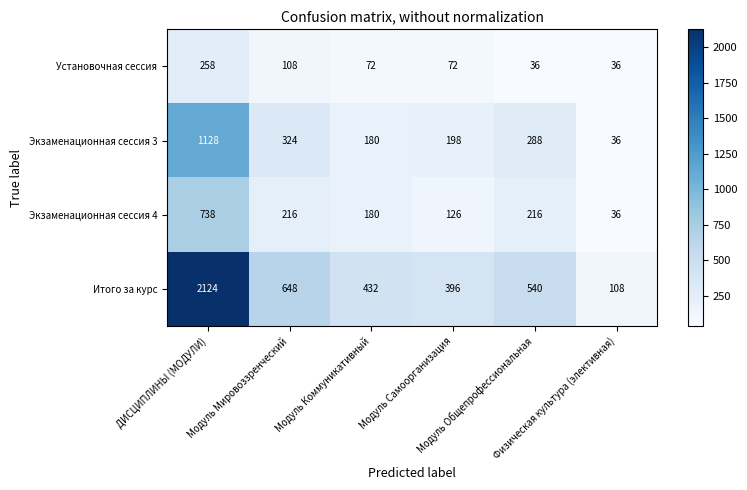

What is the difference between the maximum and minimum values in the Итого за курс series?

2016